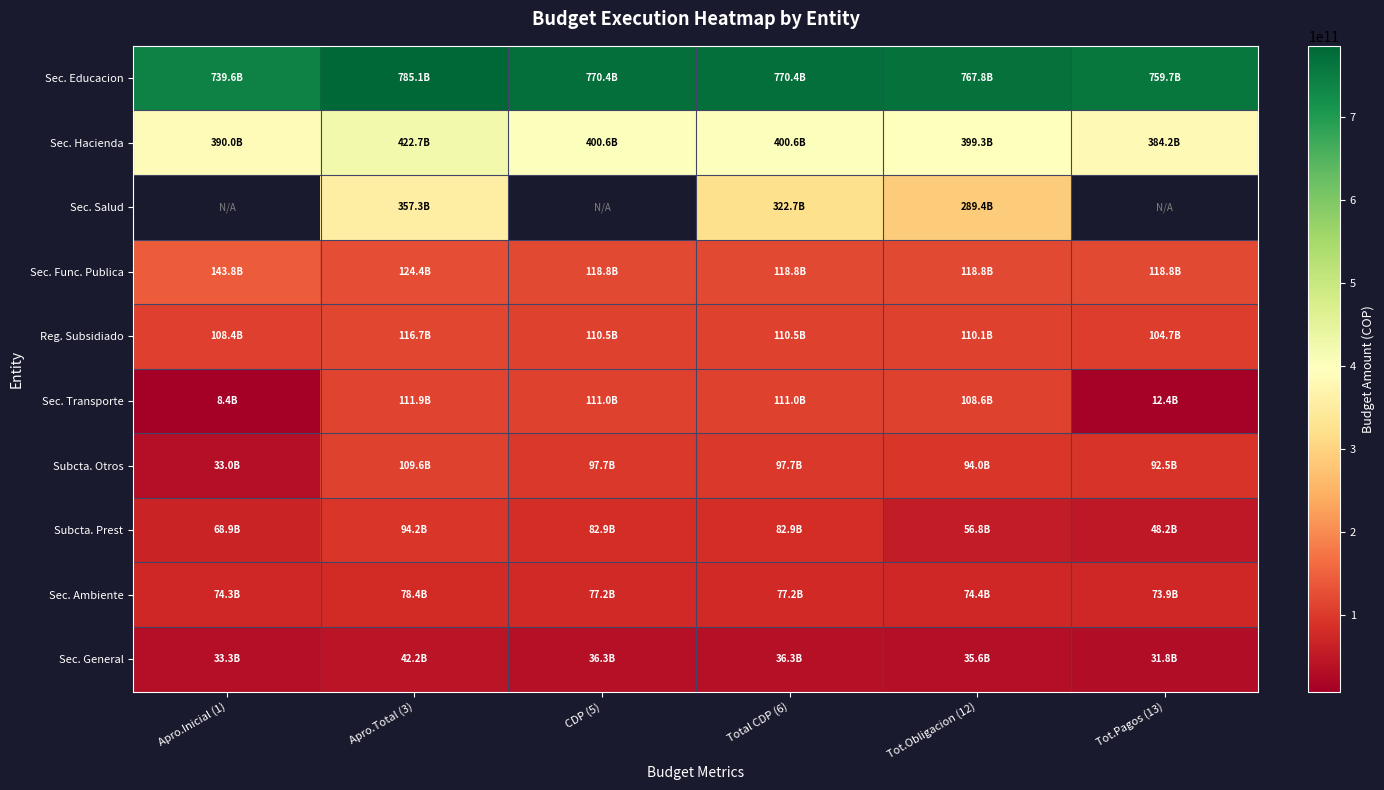

At which category is the sum across all series the highest?

Apro.Total (3)